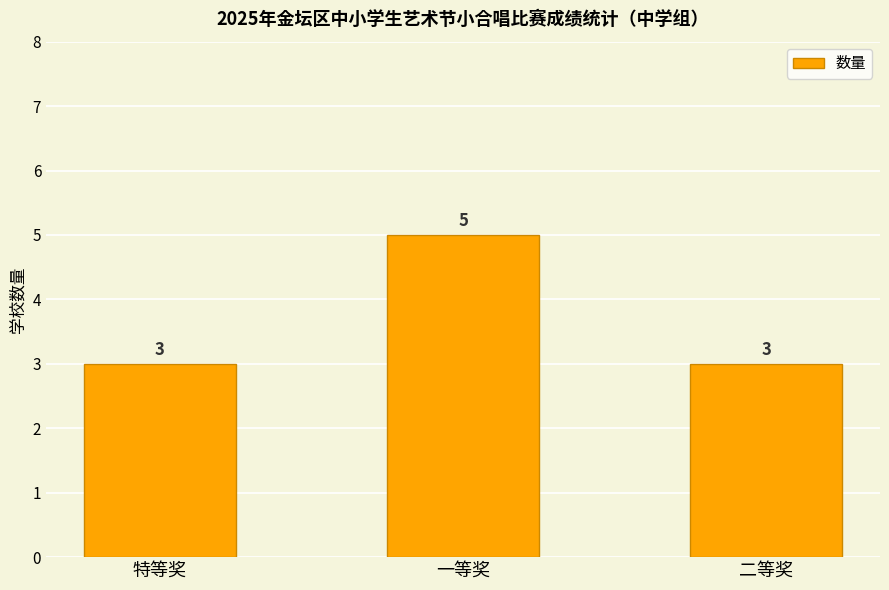

Is it true that the value at 一等奖 is 3?

False